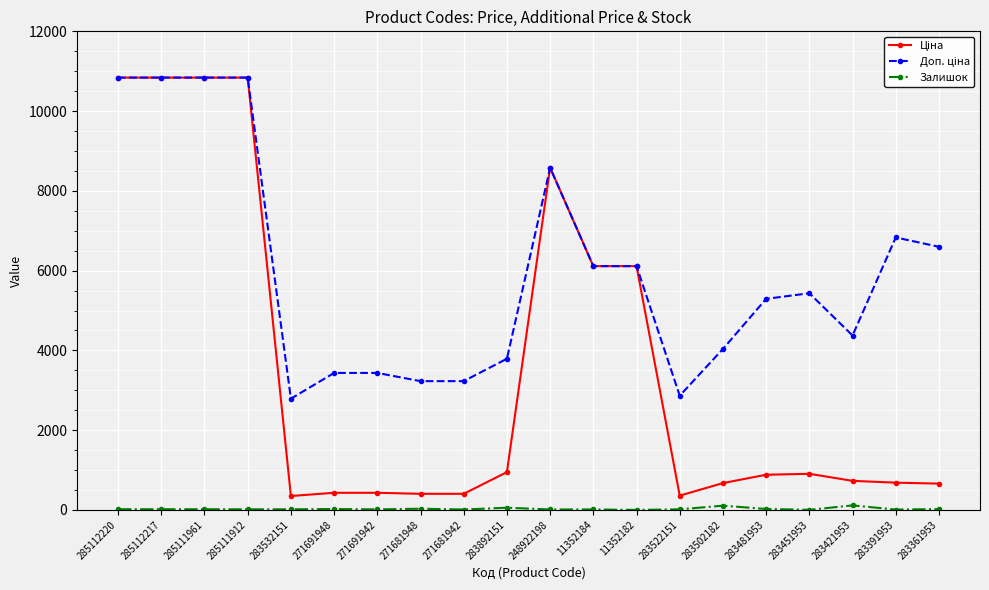

What is the difference between the highest and lowest values at 285112220?

10823.1